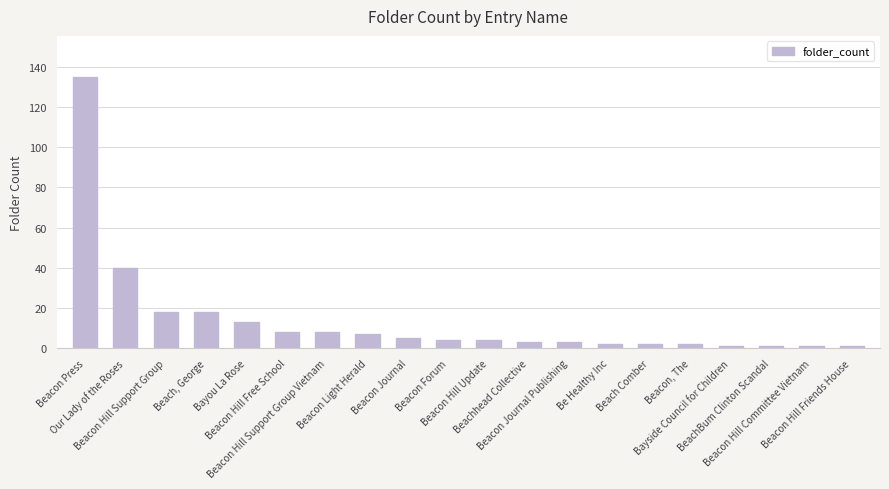

Which label corresponds to the largest value in the chart?

Beacon Press